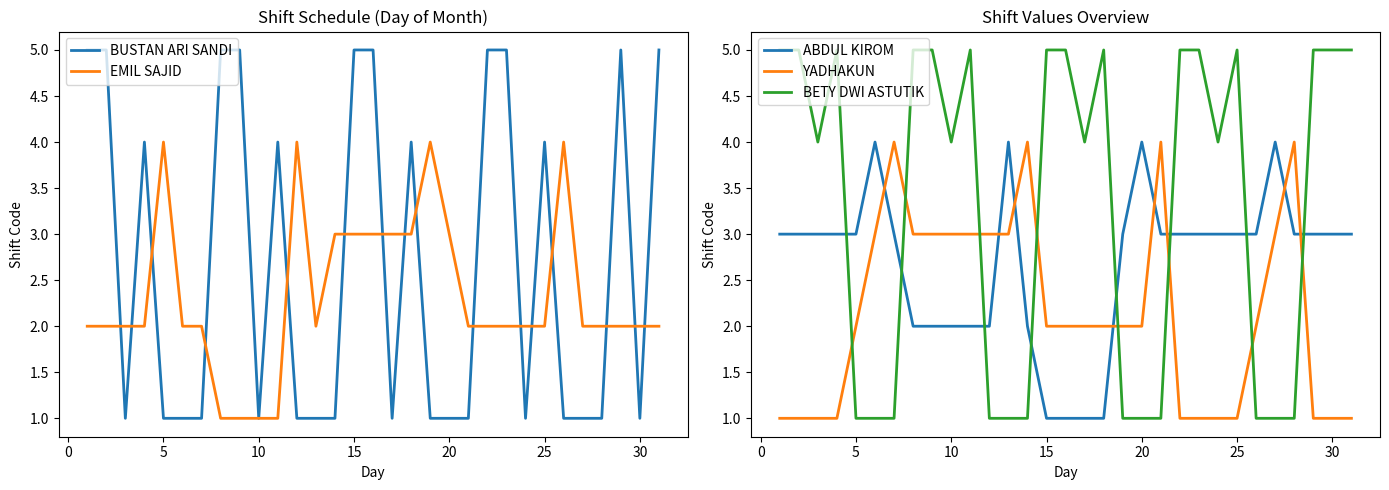

What is the difference between the maximum and second lowest values in the EMIL SAJID series?

3